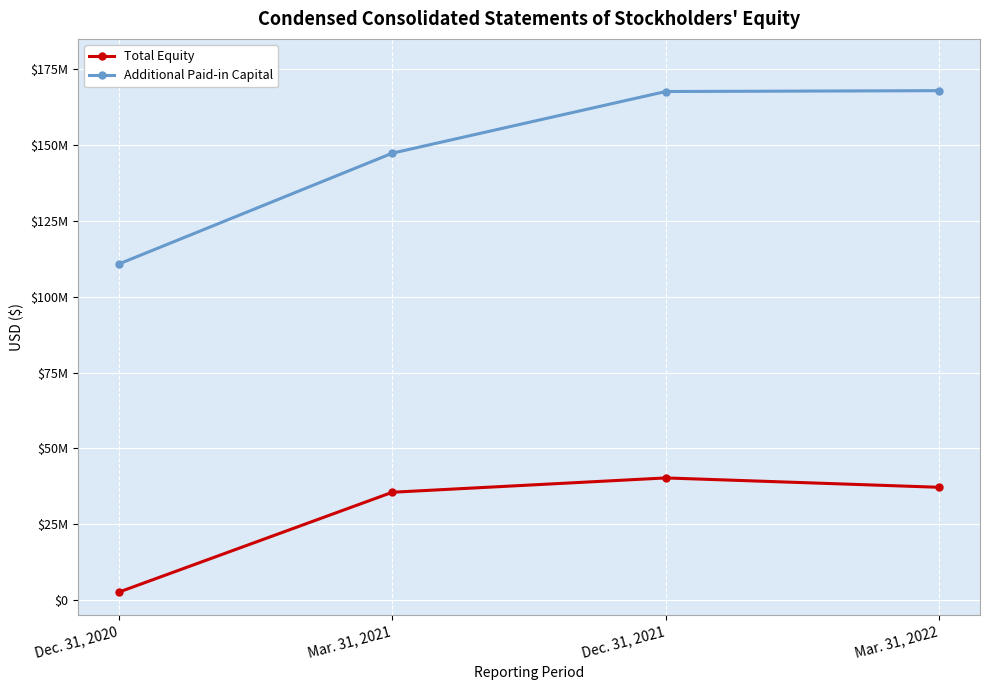

Does the chart display data point markers on the line(s)?

Yes